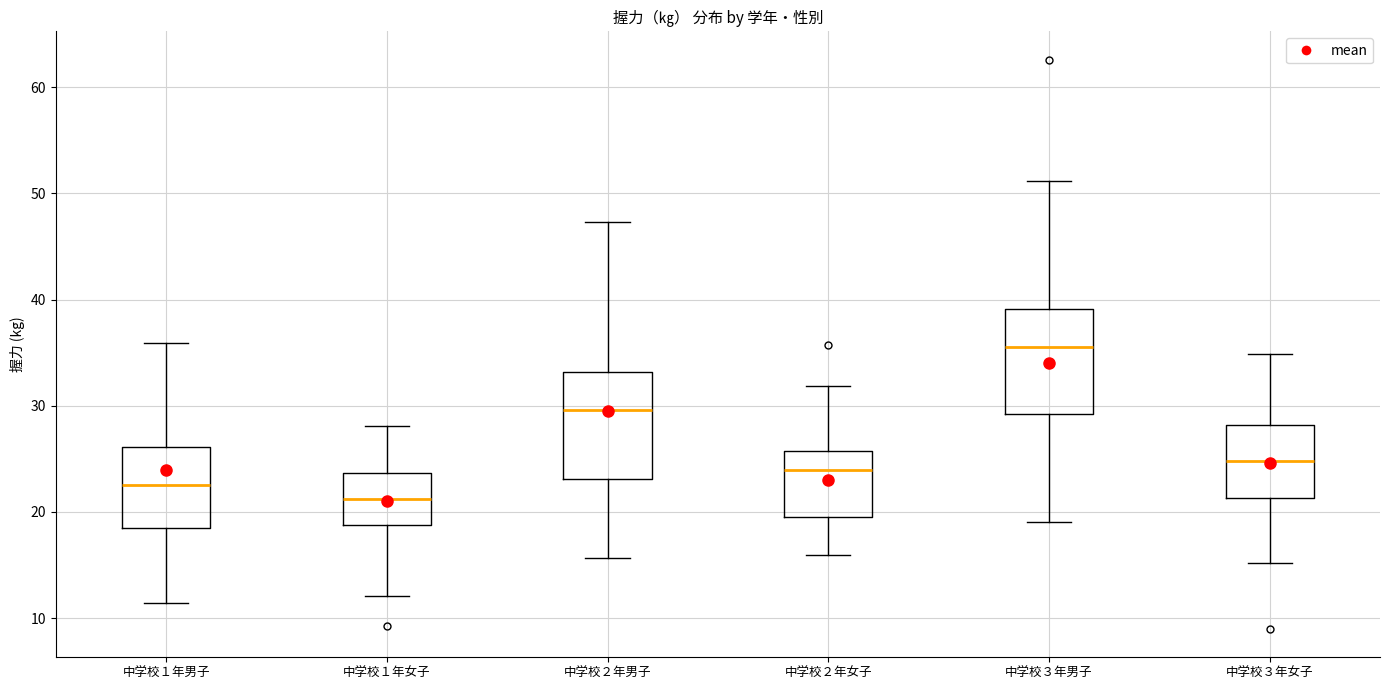

Where does the median line of the box for 中学校２年男子 sit on the y-axis? The values are not printed on the chart, so give them approximately, as read against the axis.

30